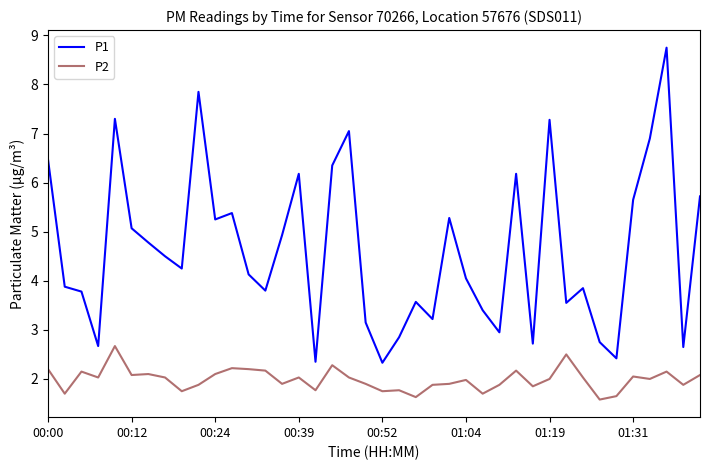

Which series has the largest total across all categories?

P1